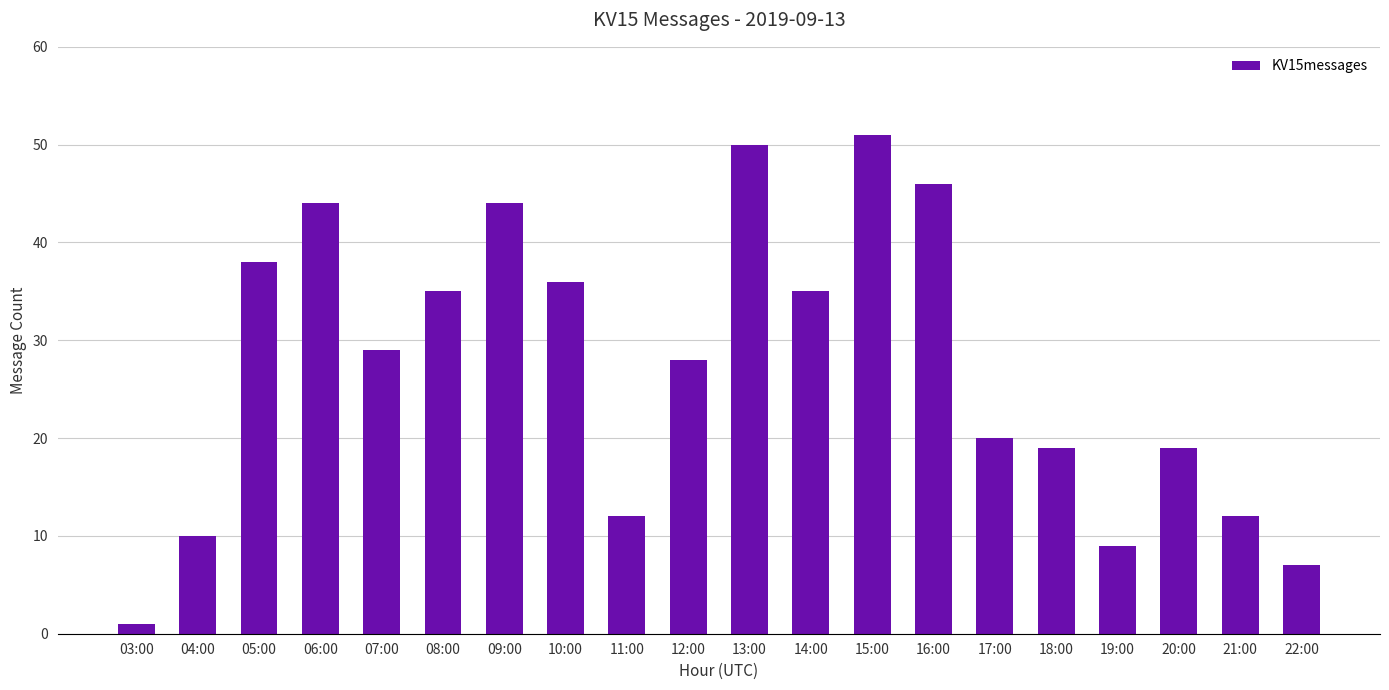

What is the greatest value displayed?

51